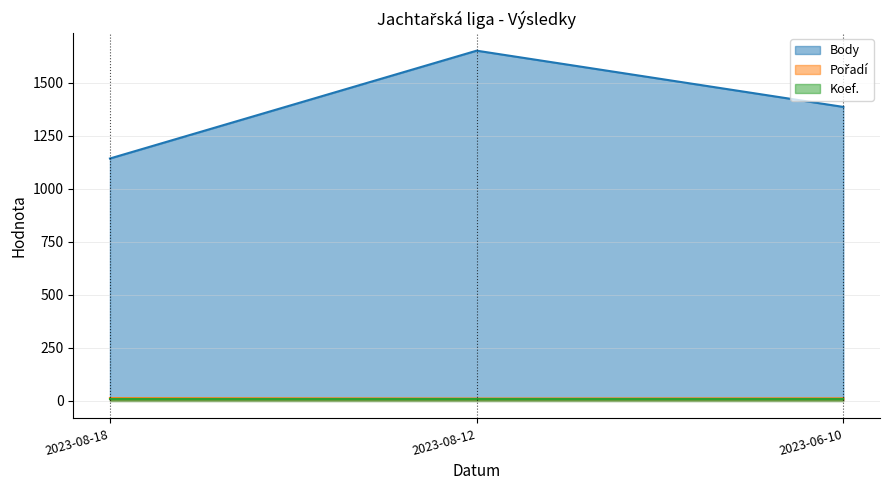

What is the minimum value for Pořadí?

11